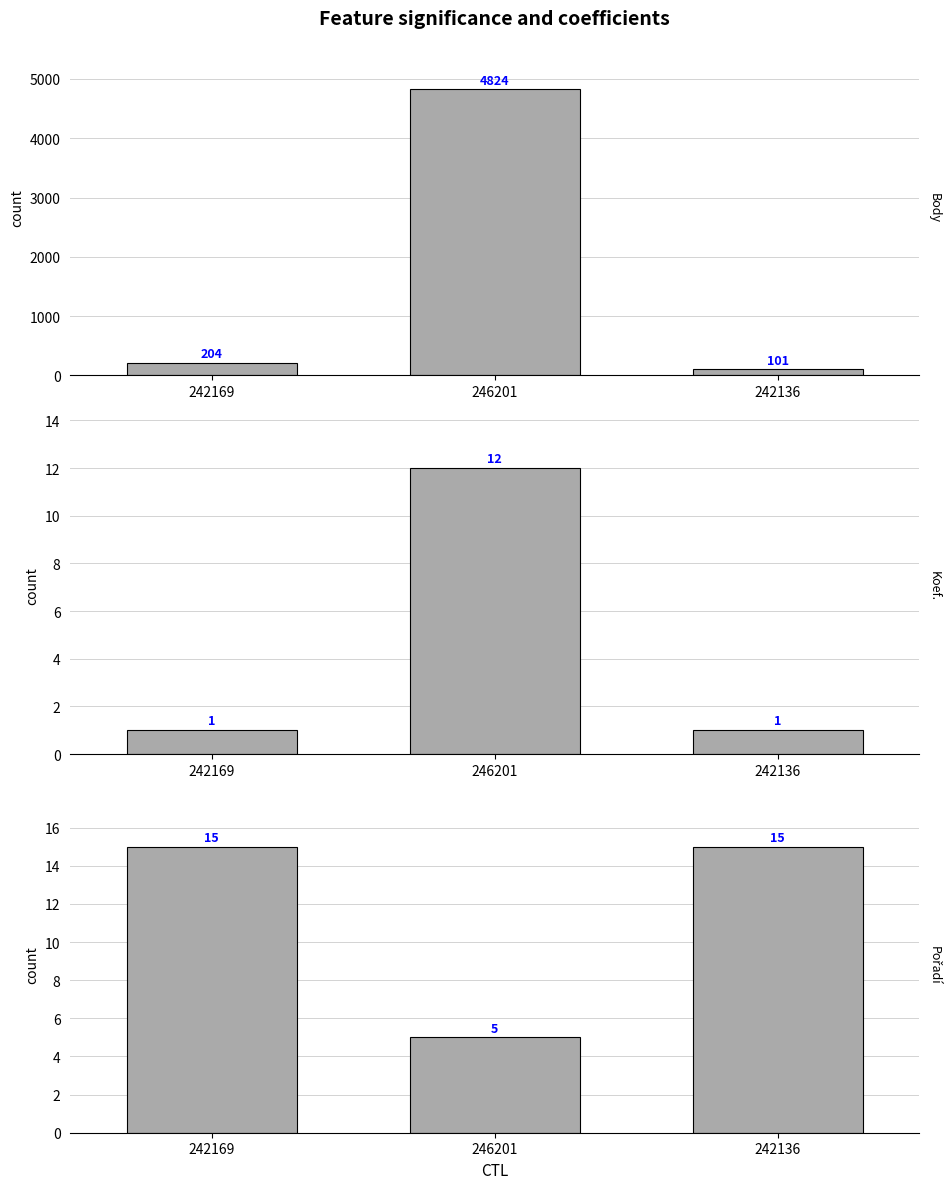

What are all the series names shown in the legend?

Body, Koef., Pořadí